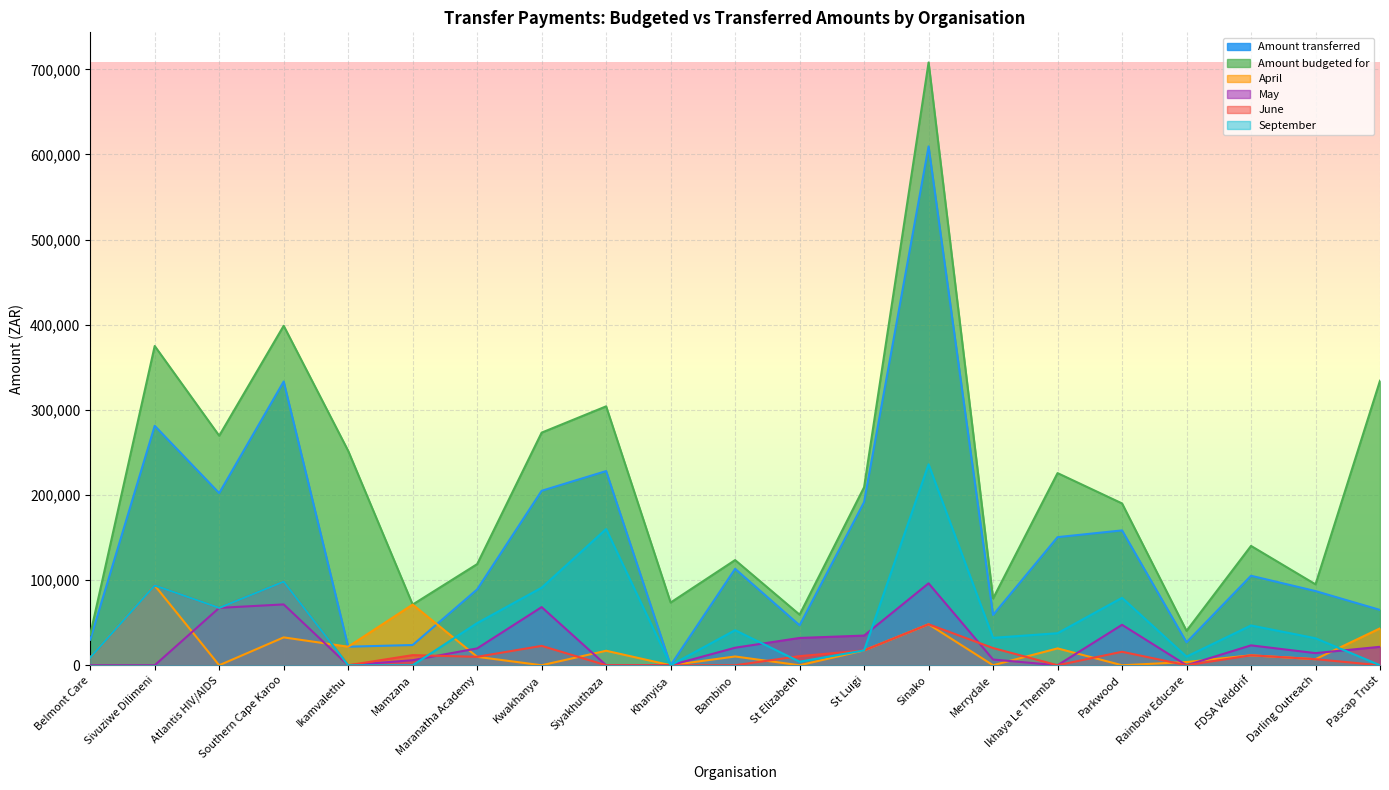

At how many categories does at least one series exceed 375246?

2